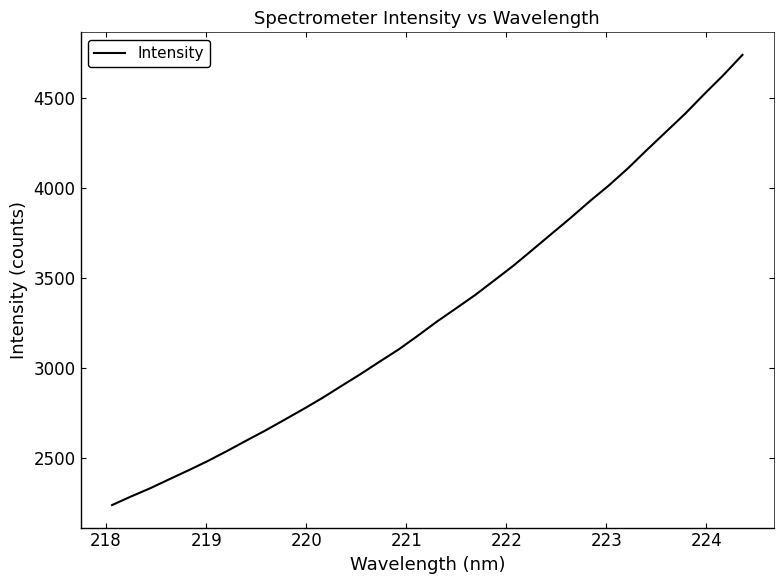

What is the maximum value shown in the chart?

4742.1